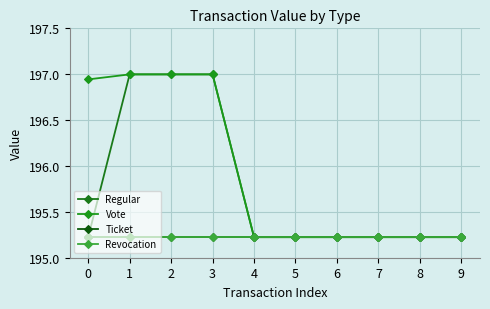

How many lines are shown in the chart?

4